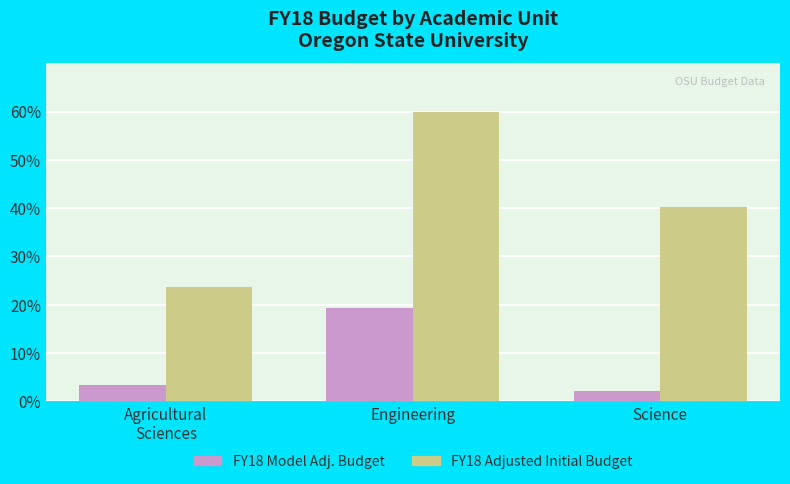

How many bars are there in each group?

2